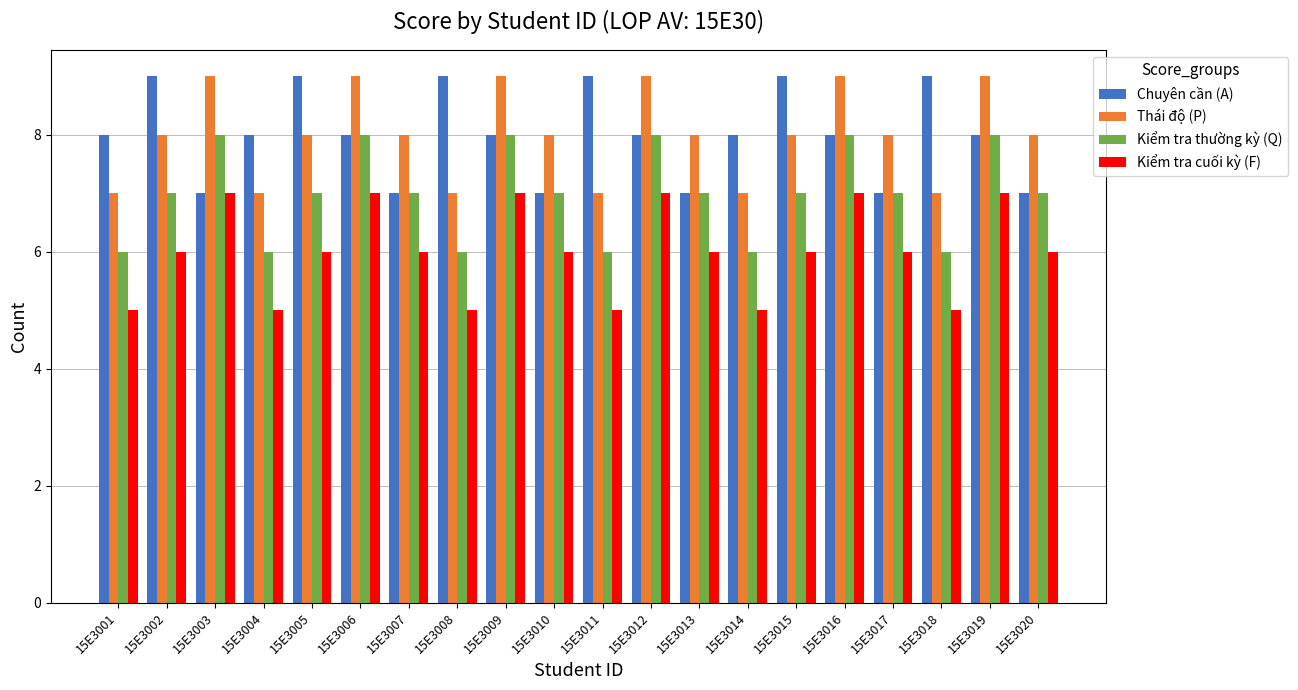

What is the difference between the maximum and minimum values in the Chuyên cần (A) series?

2